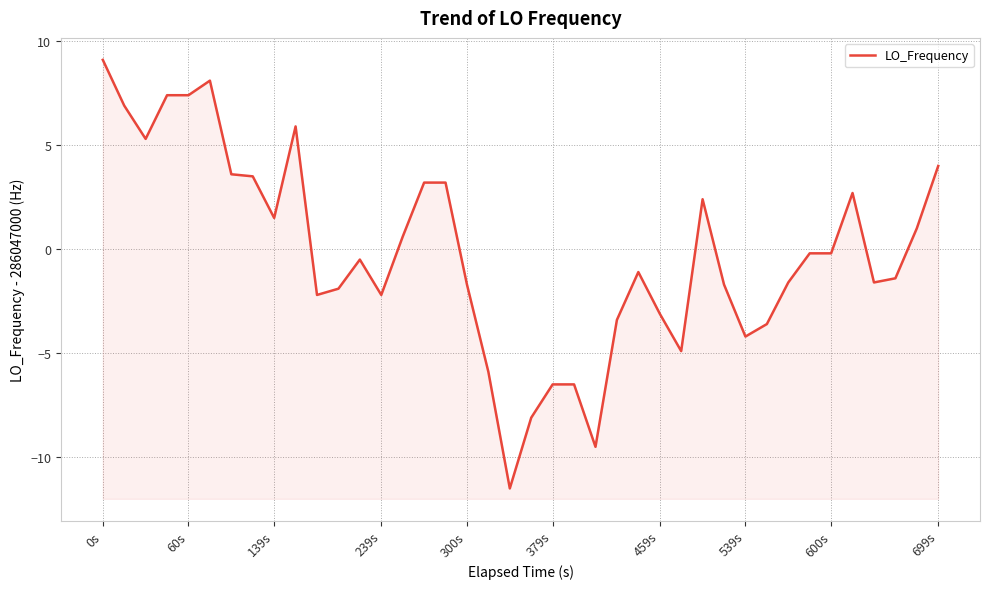

What is the change in value from 15 to 36?

-4.8